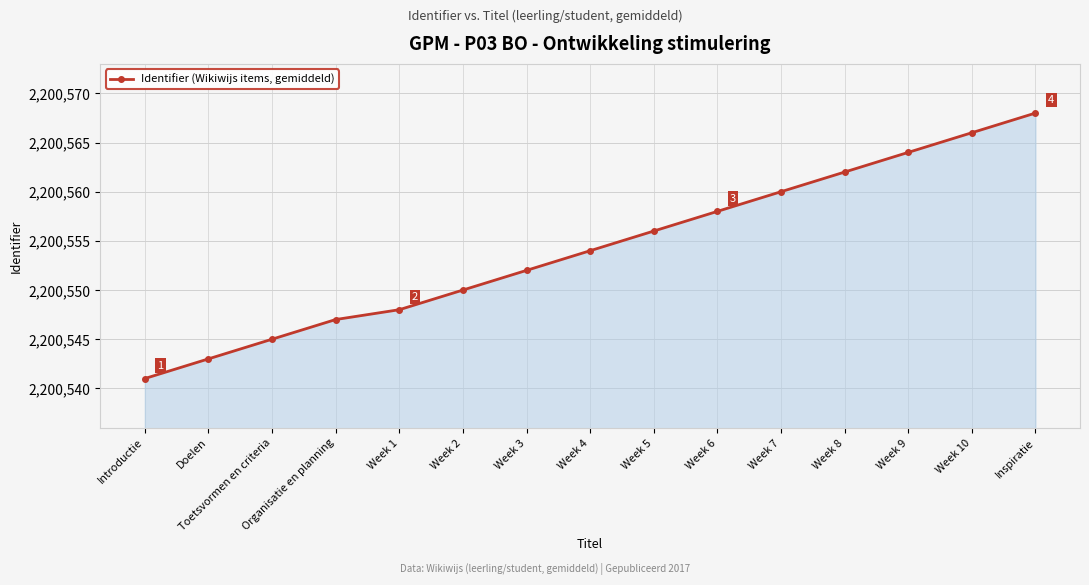

At which label is the value closest to 2200554?

Week 4